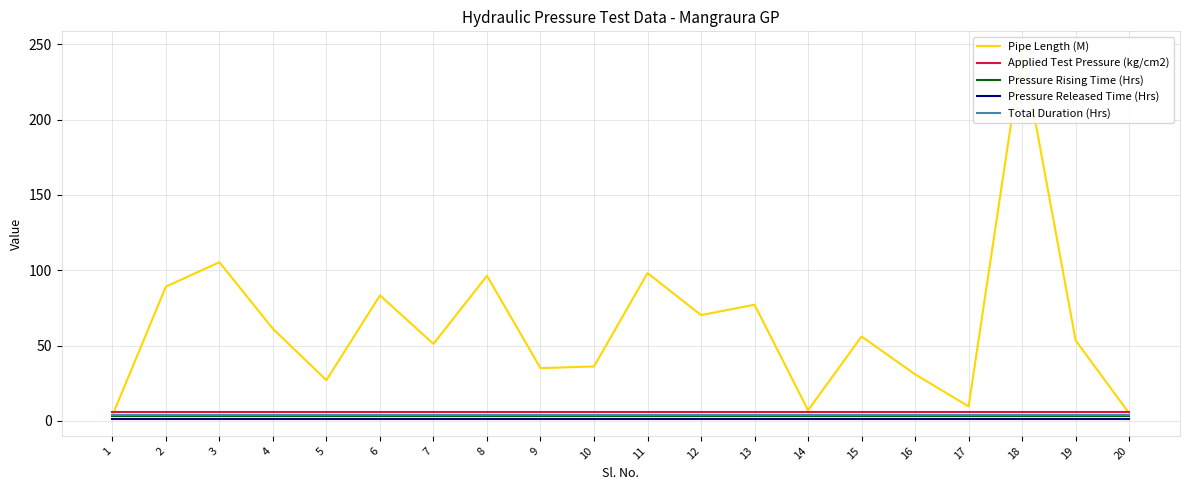

True or false: Applied Test Pressure (kg/cm2) and Pressure Rising Time (Hrs) cross at least once.

False